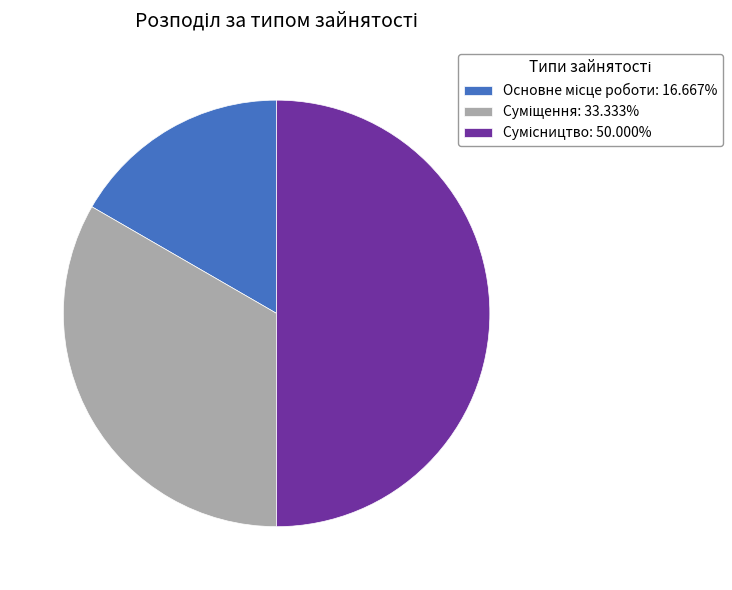

Which has a higher value, Суміщення or Основне місце роботи?

Суміщення